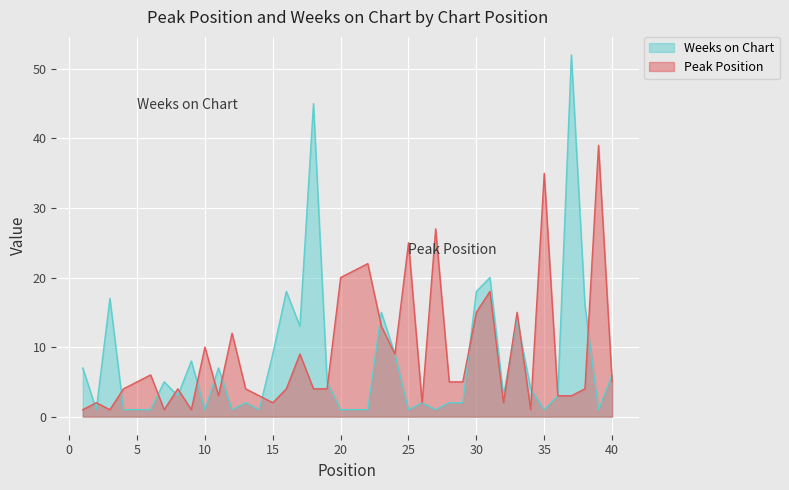

What is the lowest value of the Peak Position series?

1